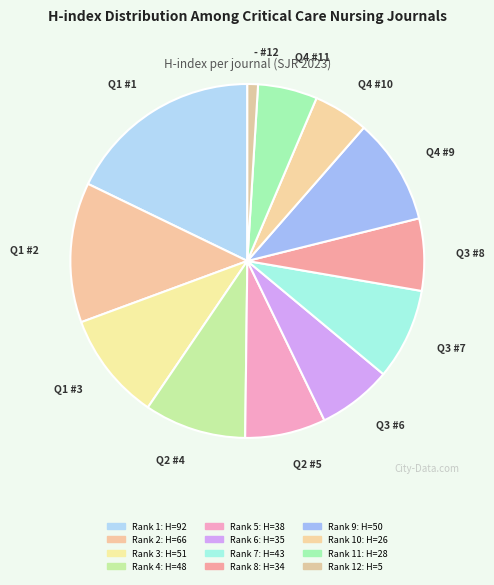

Count the number of slices in the pie.

12